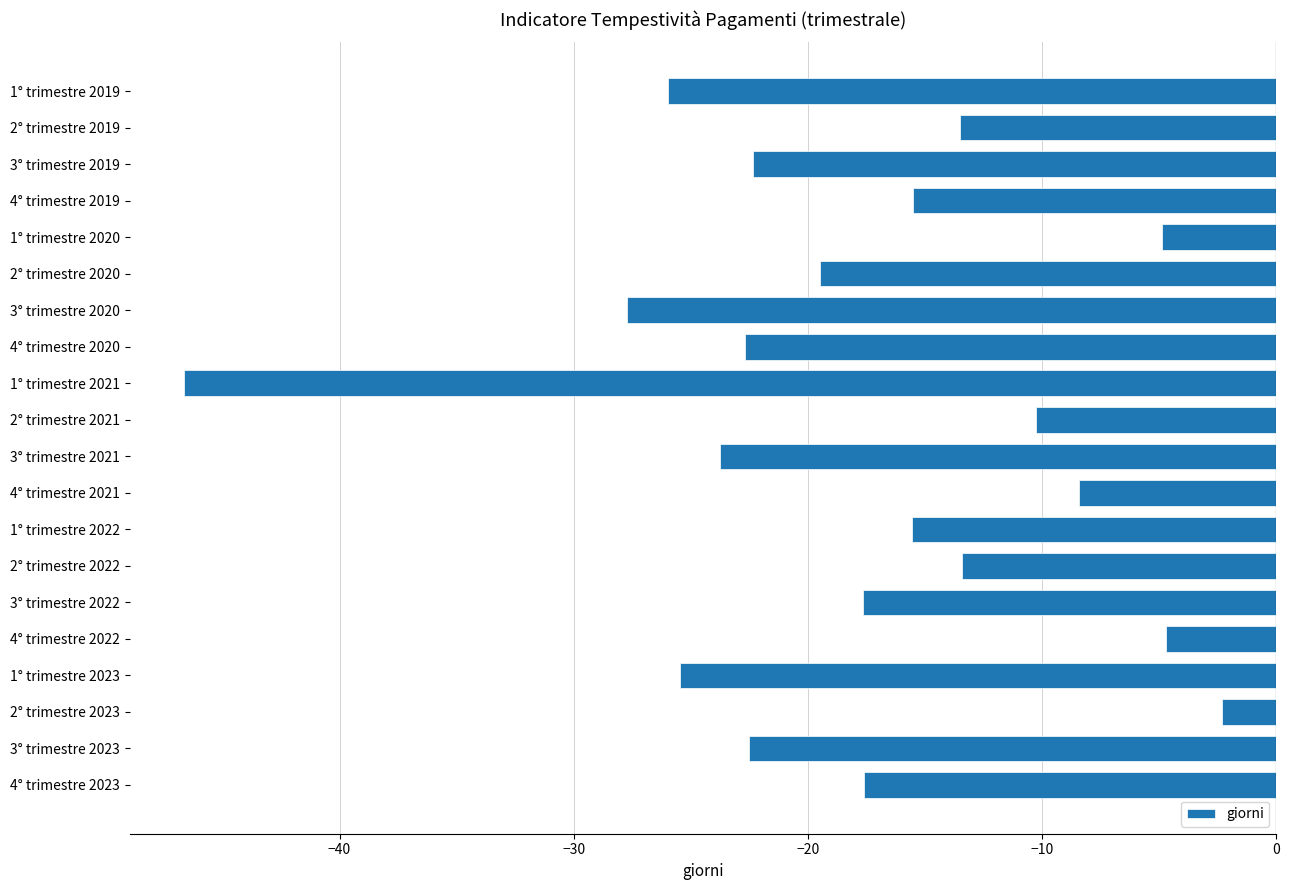

How many bars are there in total?

20